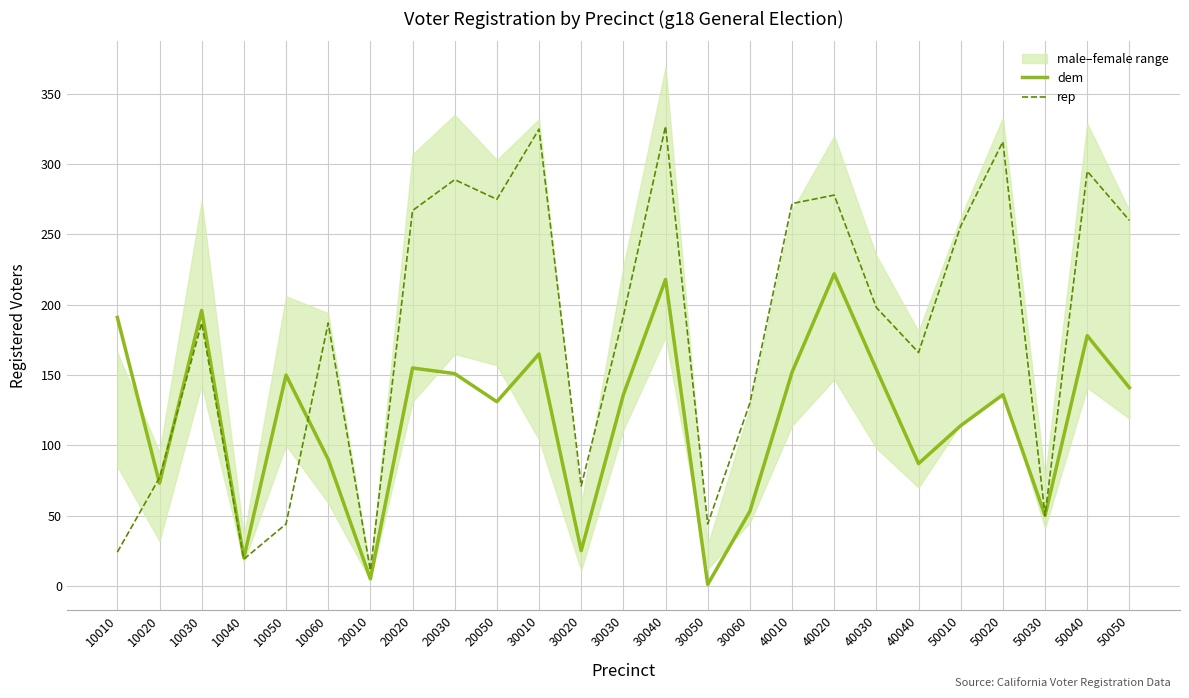

Reading right to left, transcribe all the data shown in this chart.

dem: 141	178	50	136	114	87	154	222	152	53	1	218	136	25	165	131	151	155	5	90	150	20	196	73	191
rep: 260	295	50	316	256	166	198	278	272	130	44	327	192	71	325	275	289	267	11	187	44	19	187	77	24